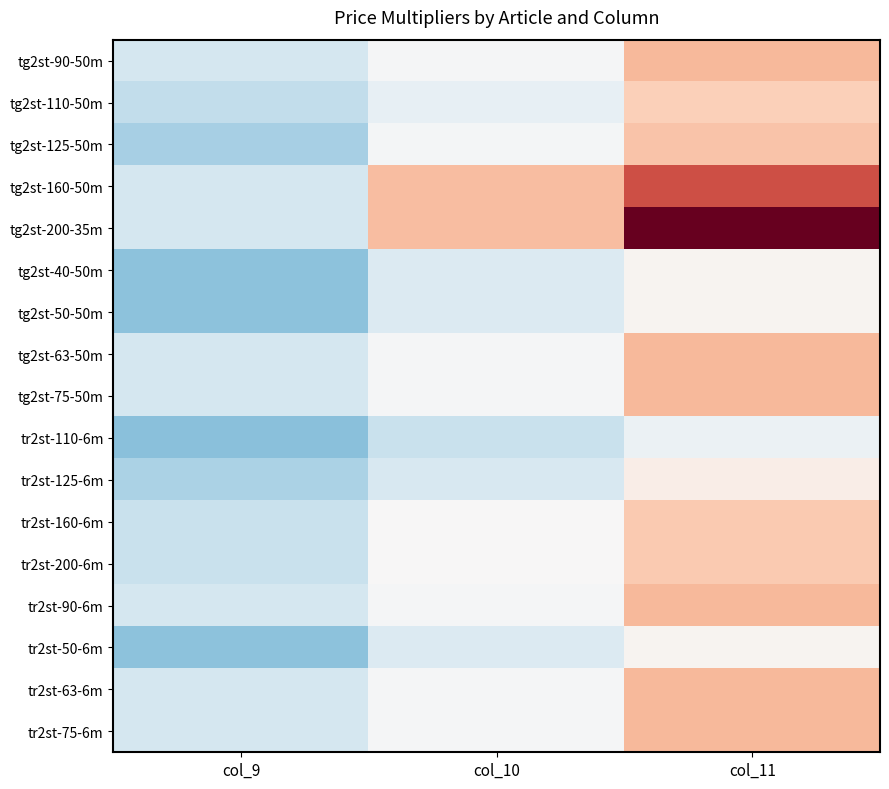

Reading left to right, list all the values displayed in this chart.

tg2st-90-50m: col_9=1.1	col_10=1.1	col_11=1.2
tg2st-110-50m: col_9=1.1	col_10=1.1	col_11=1.2
tg2st-125-50m: col_9=1.1	col_10=1.1	col_11=1.2
tg2st-160-50m: col_9=1.1	col_10=1.2	col_11=1.3
tg2st-200-35m: col_9=1.1	col_10=1.2	col_11=1.4
tg2st-40-50m: col_9=1.0	col_10=1.1	col_11=1.2
tg2st-50-50m: col_9=1.0	col_10=1.1	col_11=1.2
tg2st-63-50m: col_9=1.1	col_10=1.1	col_11=1.2
tg2st-75-50m: col_9=1.1	col_10=1.1	col_11=1.2
tr2st-110-6m: col_9=1.0	col_10=1.1	col_11=1.1
tr2st-125-6m: col_9=1.1	col_10=1.1	col_11=1.2
tr2st-160-6m: col_9=1.1	col_10=1.2	col_11=1.2
tr2st-200-6m: col_9=1.1	col_10=1.2	col_11=1.2
tr2st-90-6m: col_9=1.1	col_10=1.1	col_11=1.2
tr2st-50-6m: col_9=1.0	col_10=1.1	col_11=1.2
tr2st-63-6m: col_9=1.1	col_10=1.1	col_11=1.2
tr2st-75-6m: col_9=1.1	col_10=1.1	col_11=1.2